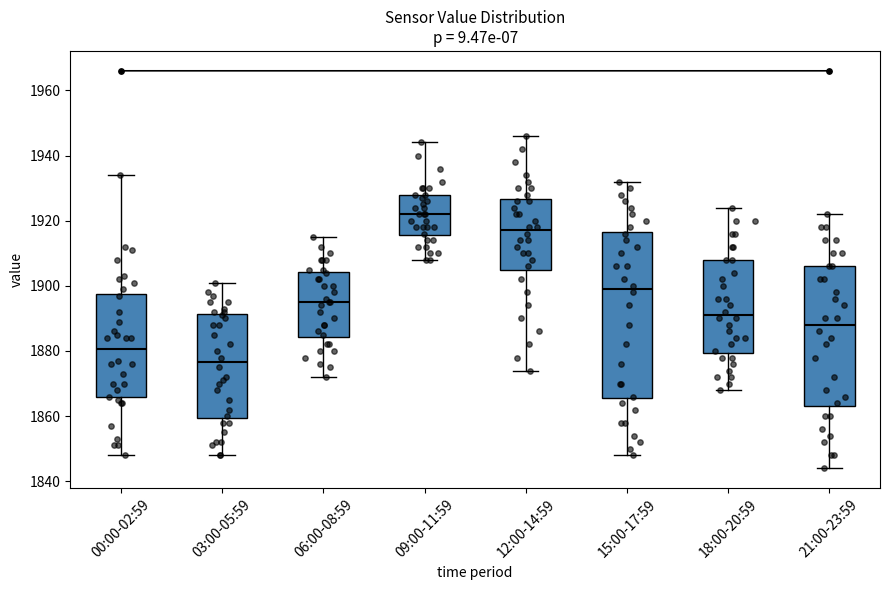

Where is the lower edge of the box for 18:00-20:59 on the y-axis? The values are not printed on the chart, so give them approximately, as read against the axis.

1880